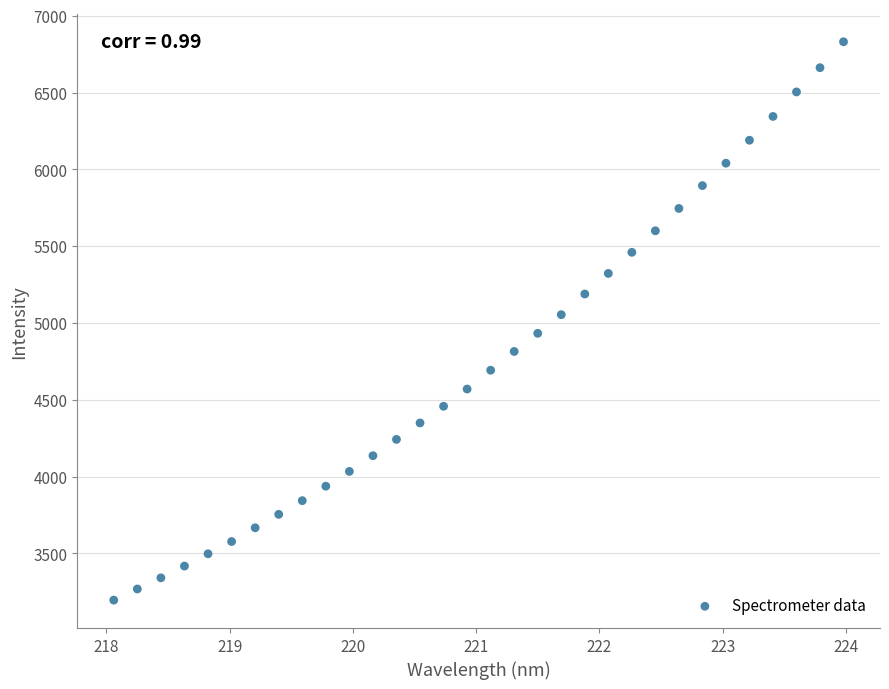

What is the range of Y values (max minus min)?

3634.4